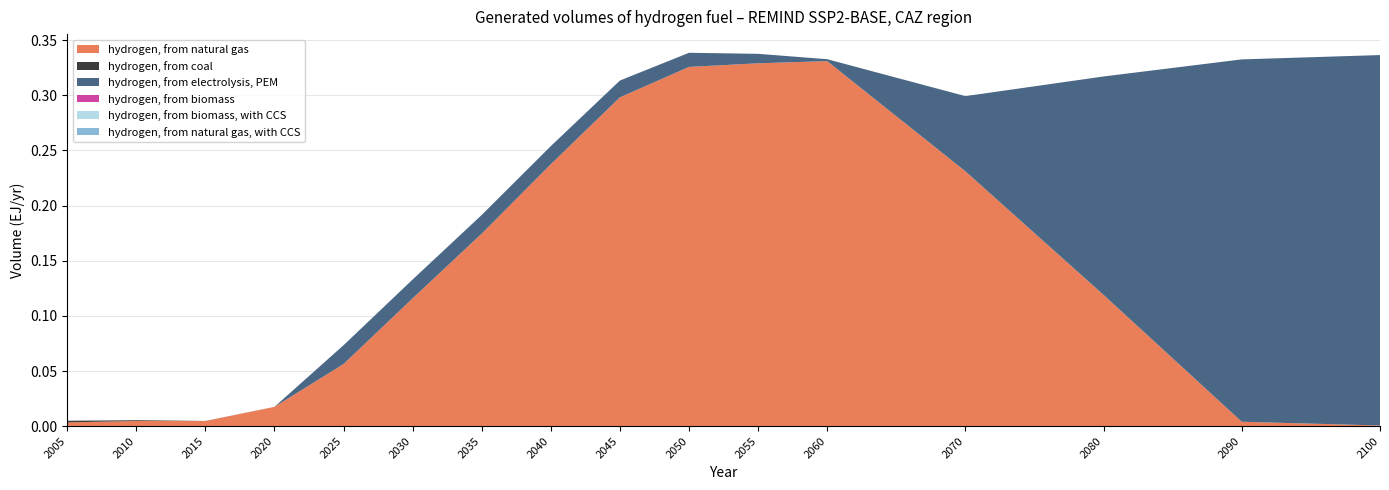

Reading left to right, extract all data points from this chart.

hydrogen, from natural gas: 0.0	0.0	0.0	0.0	0.1	0.1	0.2	0.2	0.3	0.3	0.3	0.3	0.2	0.1	0.0	0.0
hydrogen, from coal: 0.0	0.0	0.0	0.0	0.0	0.0	0.0	0.0	0.0	0.0	0.0	0.0	0.0	0.0	0.0	0.0
hydrogen, from electrolysis, PEM: 0.0	0.0	0.0	0.0	0.0	0.0	0.0	0.0	0.0	0.0	0.0	0.0	0.1	0.2	0.3	0.3
hydrogen, from biomass: 0.0	0.0	0.0	0.0	0.0	0.0	0.0	0.0	0.0	0.0	0.0	0.0	0.0	0.0	0.0	0.0
hydrogen, from biomass, with CCS: 0.0	0.0	0.0	0.0	0.0	0.0	0.0	0.0	0.0	0.0	0.0	0.0	0.0	0.0	0.0	0.0
hydrogen, from natural gas, with CCS: 0.0	0.0	0.0	0.0	0.0	0.0	0.0	0.0	0.0	0.0	0.0	0.0	0.0	0.0	0.0	0.0